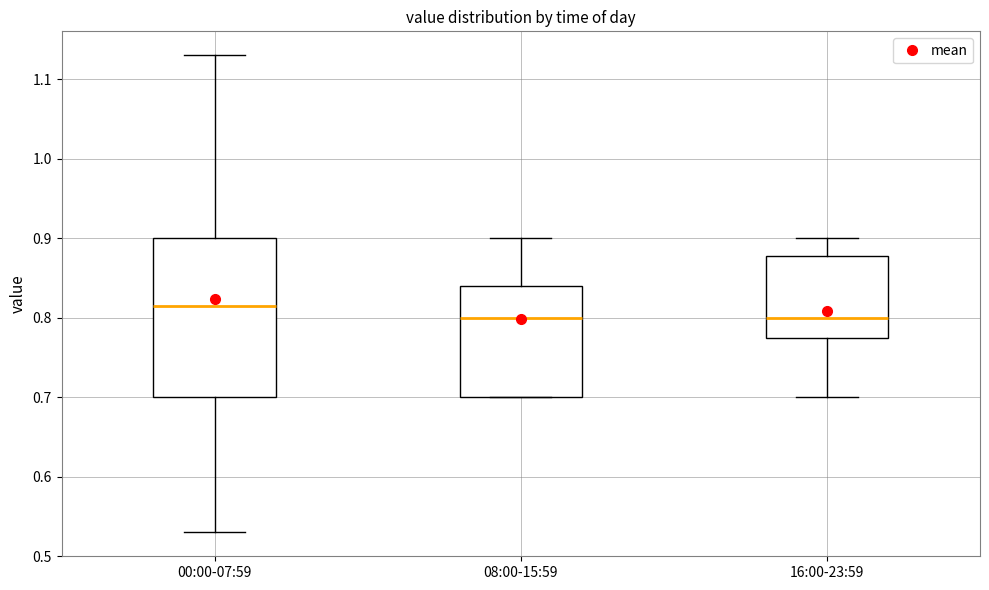

Where is the upper edge of the box for 16:00-23:59 on the y-axis? The values are not printed on the chart, so give them approximately, as read against the axis.

0.88